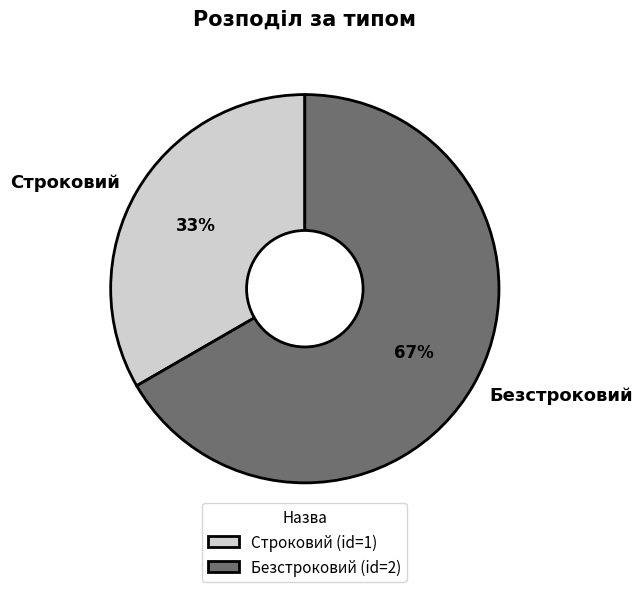

Is it true that Строковий is 44% of the pie?

False